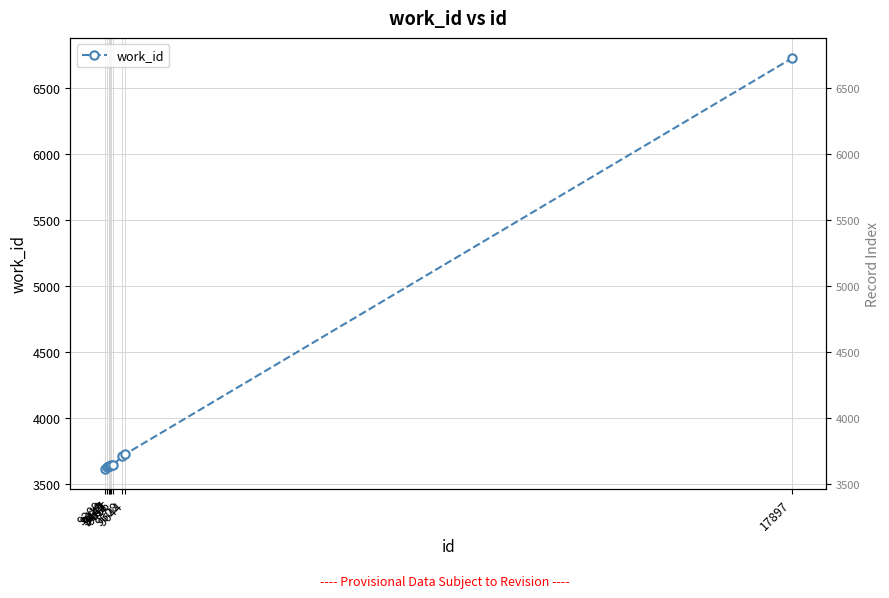

At which category does the chart reach its minimum across all series?

9389